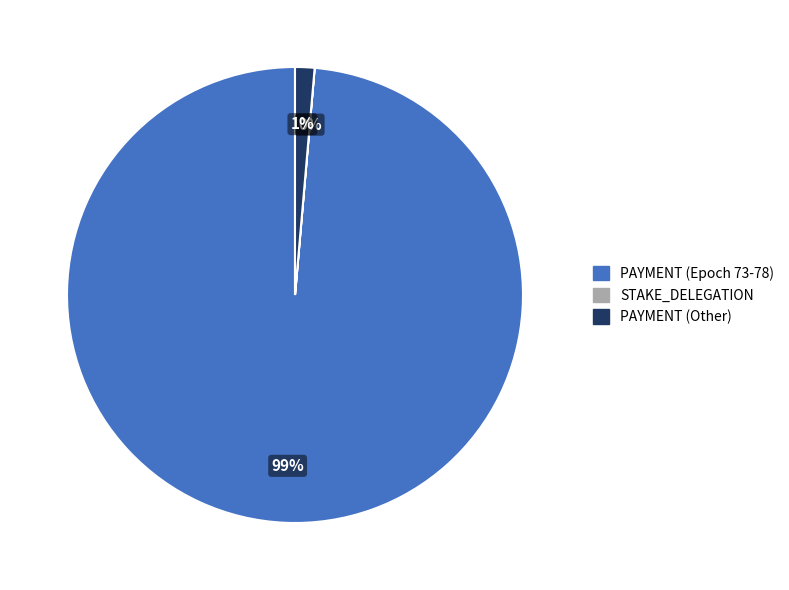

What percentage is the PAYMENT (Epoch 73-78) slice, to the nearest percent?

99%